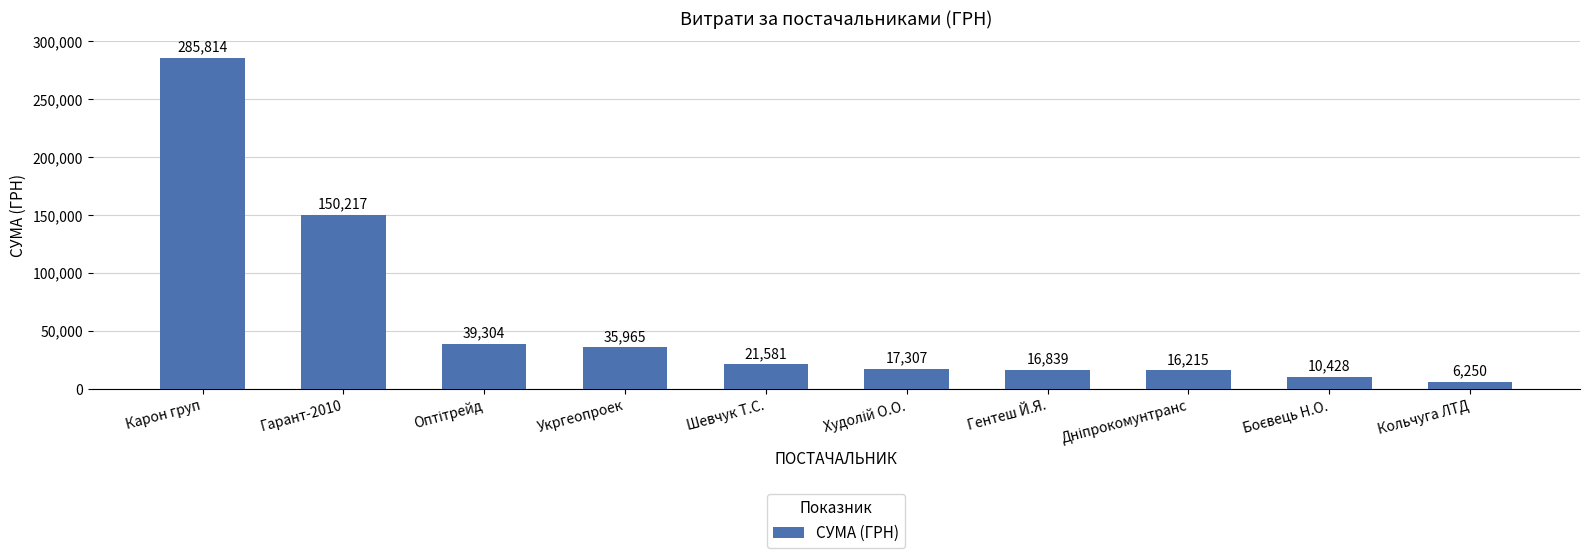

What is the average value?

59992.0